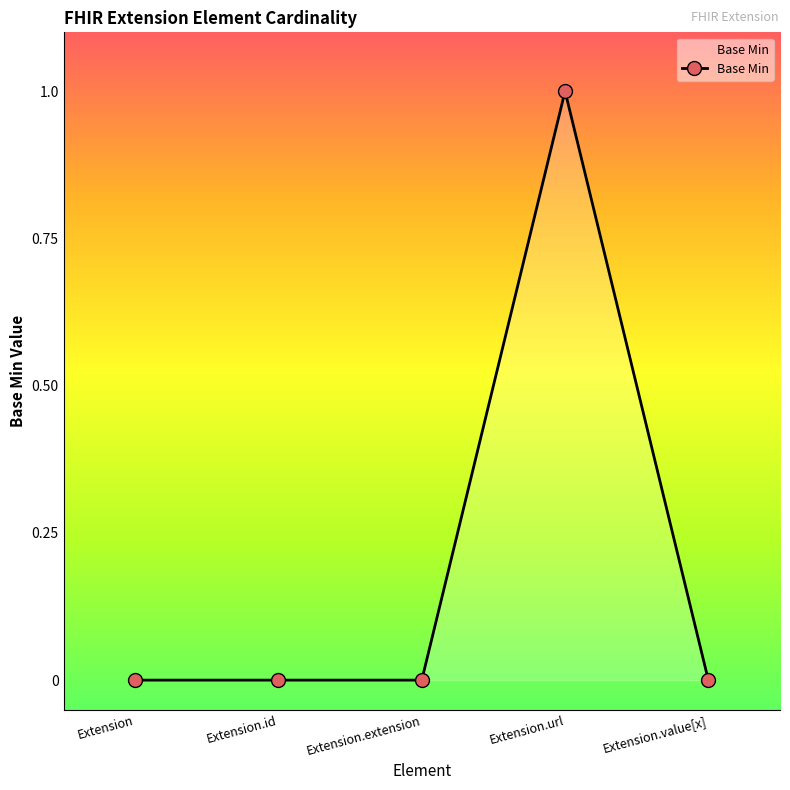

How many distinct data groups are displayed?

1